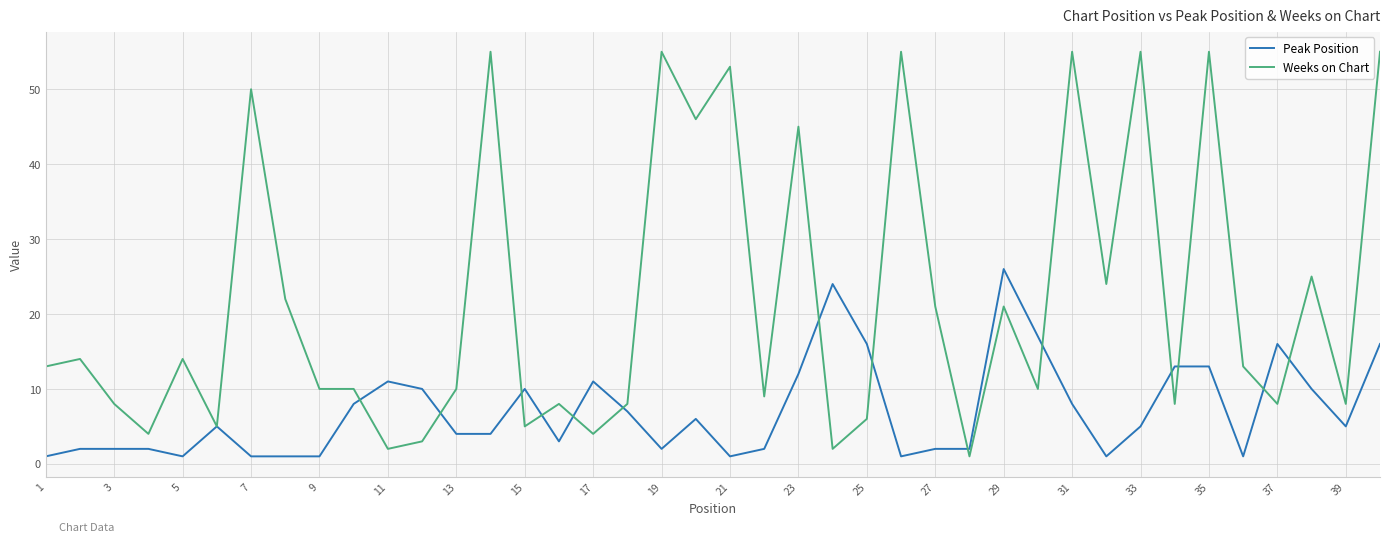

At how many categories does at least one series exceed 47?

9